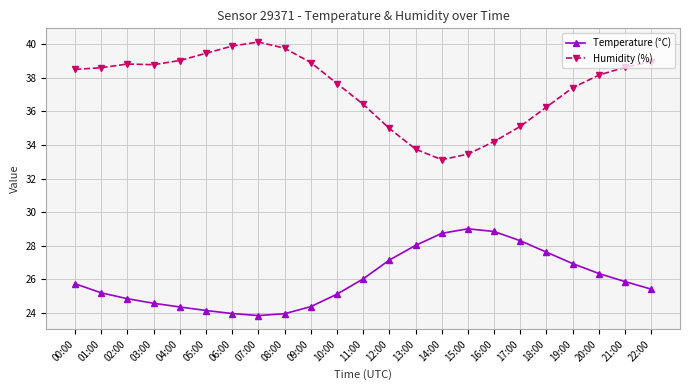

What is the label of the 4th point from the right?

19:00